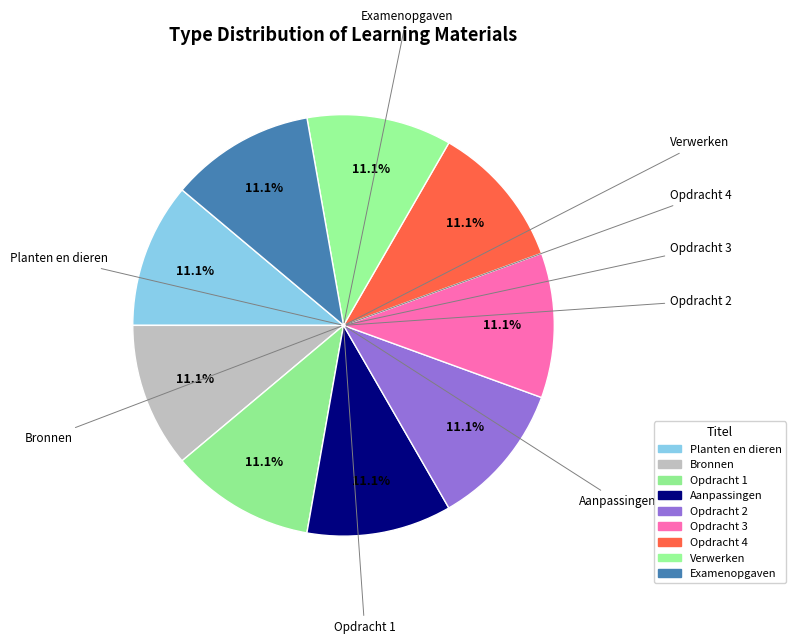

Count the number of slices in the pie.

9